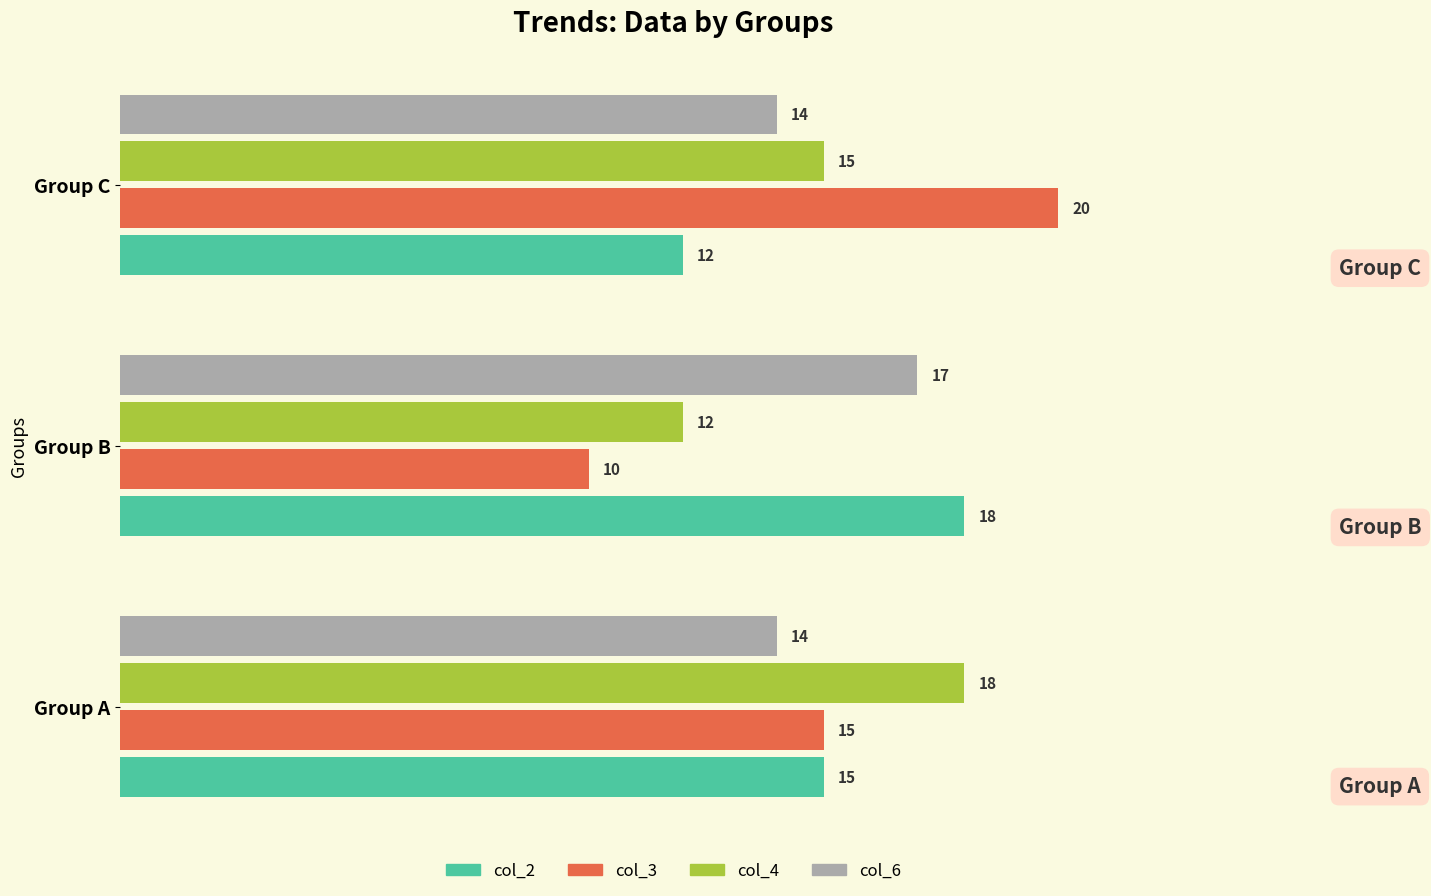

What is the approximate value of col_3 at Group C, to the nearest 10?

20